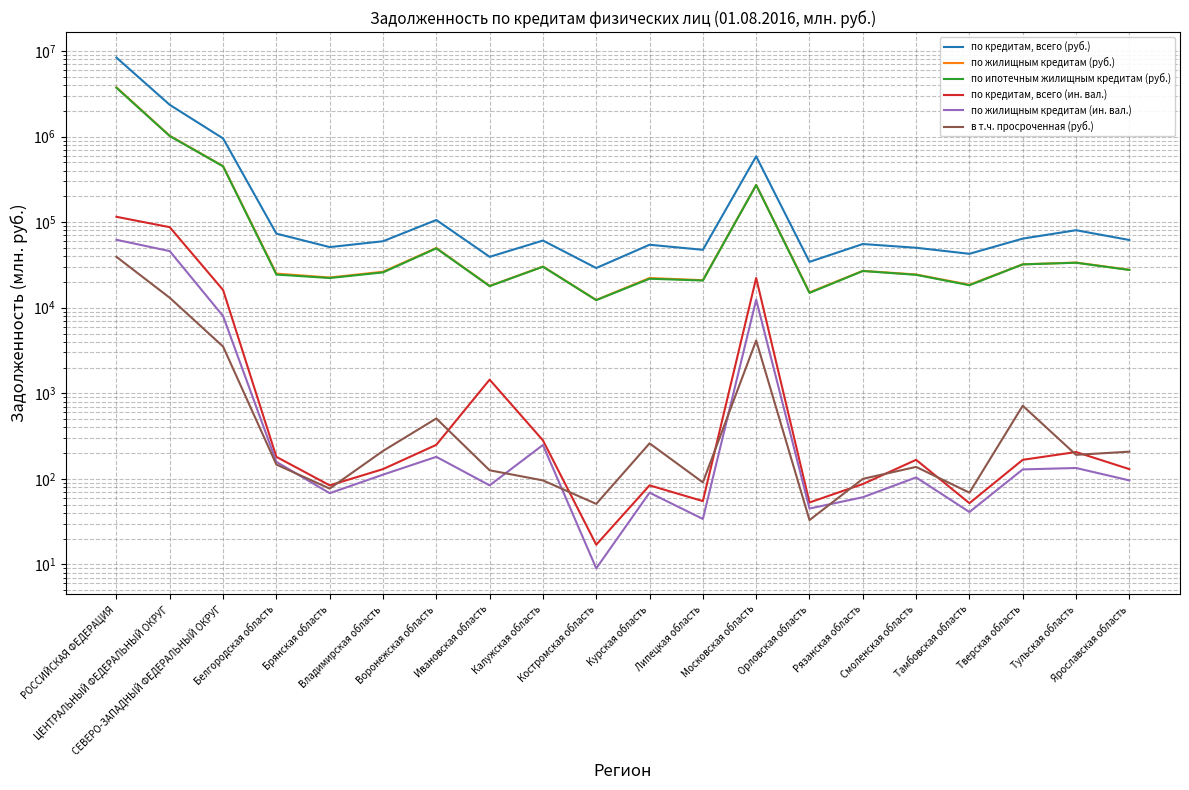

How many distinct data groups are displayed?

6